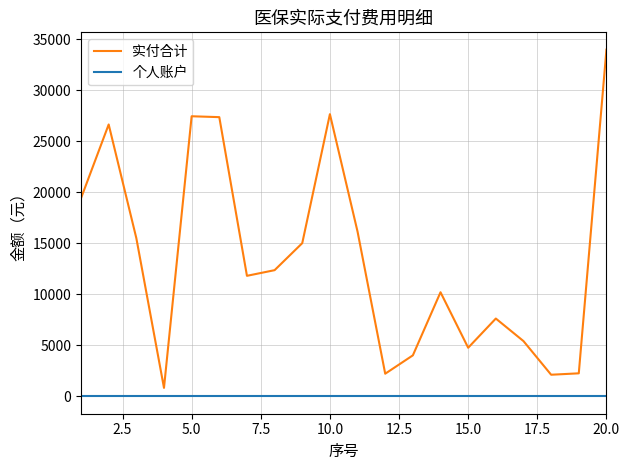

True or false: 个人账户 and 实付合计 intersect in this chart.

False